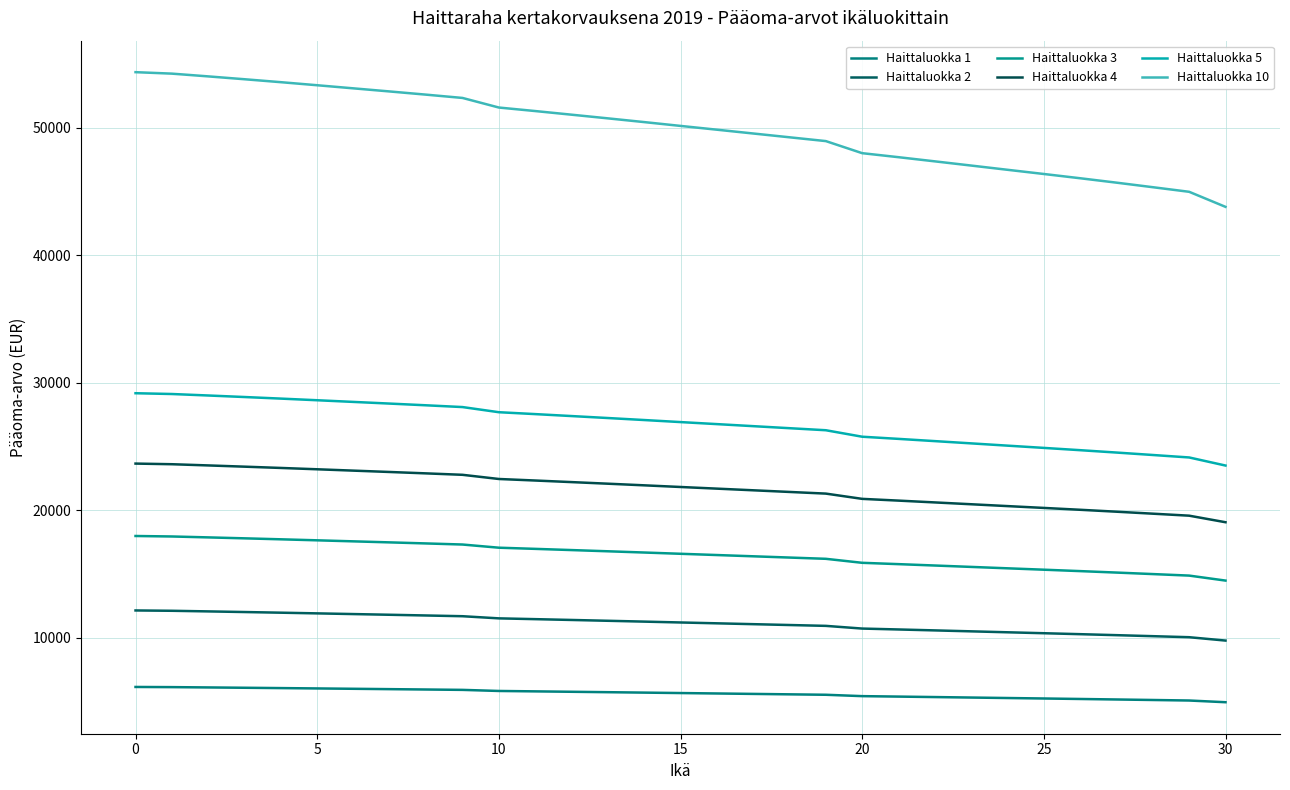

Which series has the largest total across all categories?

Haittaluokka 10